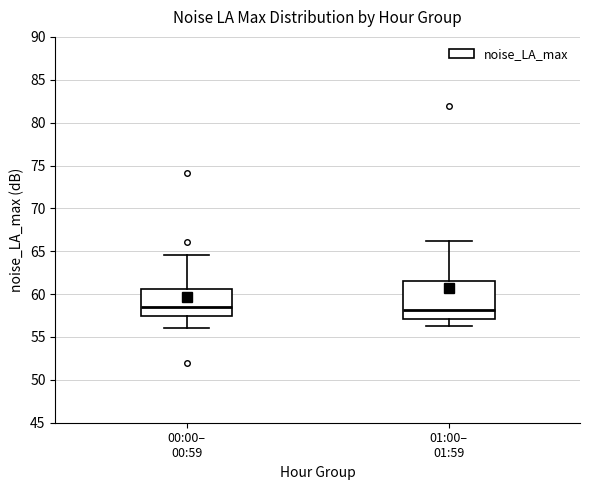

Where is the upper edge of the box for 01:00– 01:59 on the y-axis? The values are not printed on the chart, so give them approximately, as read against the axis.

61.5